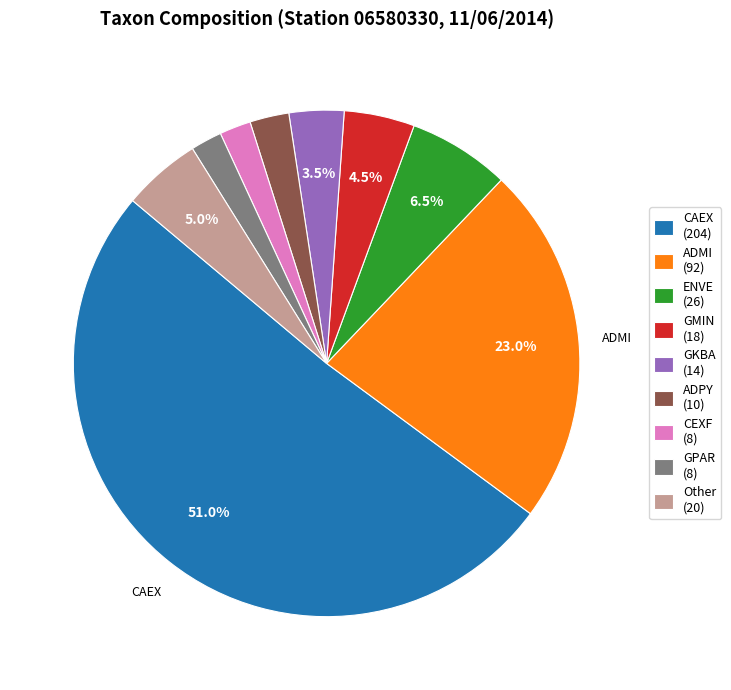

Does any single category account for the majority?

Yes